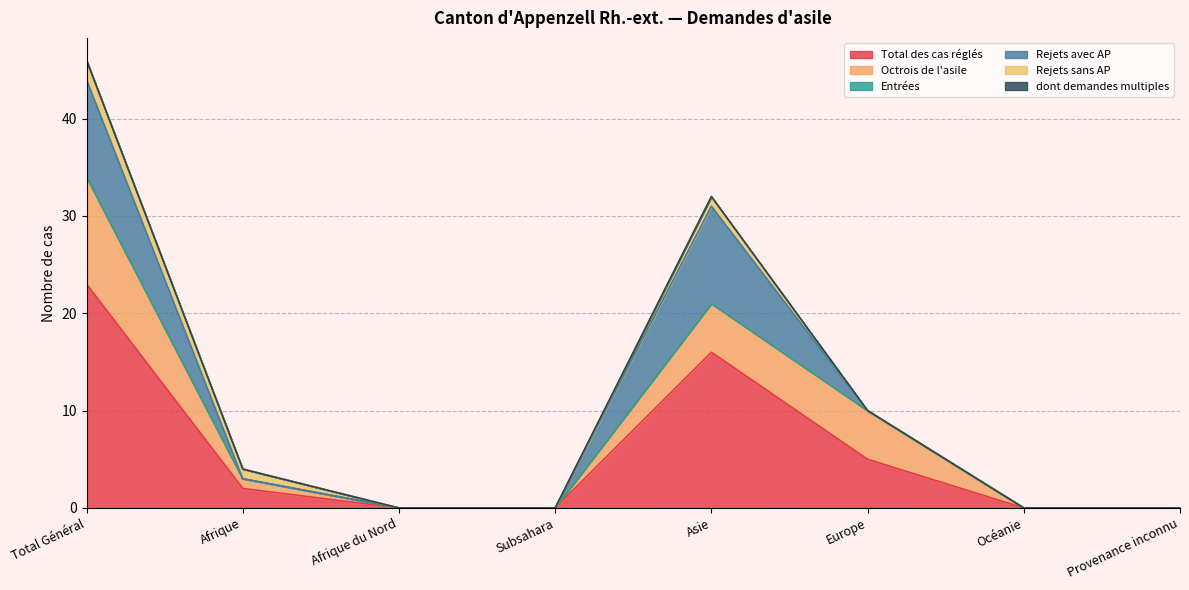

At Provenance inconnu, list the series in order from smallest to largest.

Total des cas réglés, Octrois de l'asile, Entrées, Rejets avec AP, Rejets sans AP, dont demandes multiples